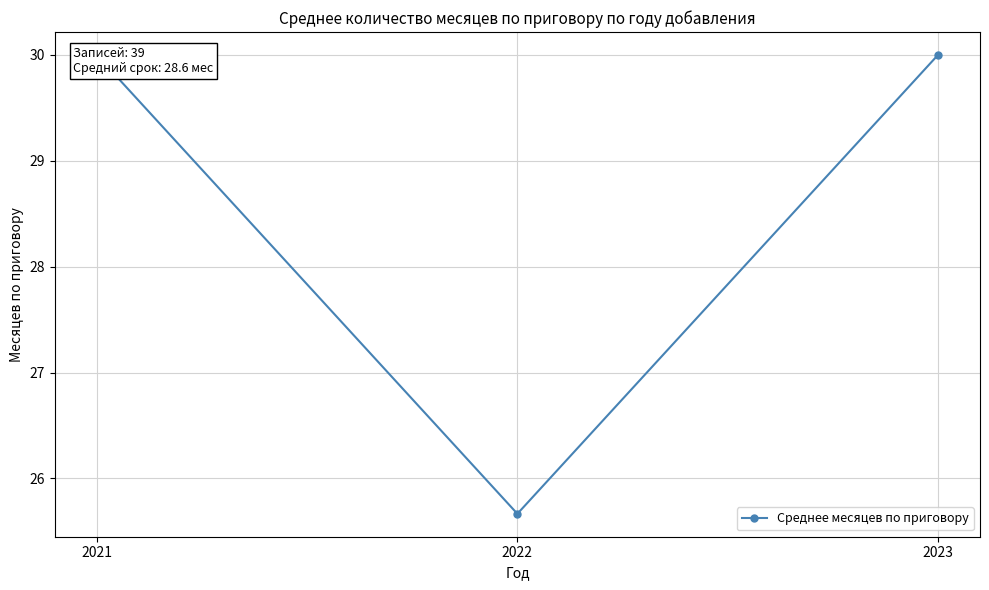

What is the sum of the values at 2022 and 2021?

55.7